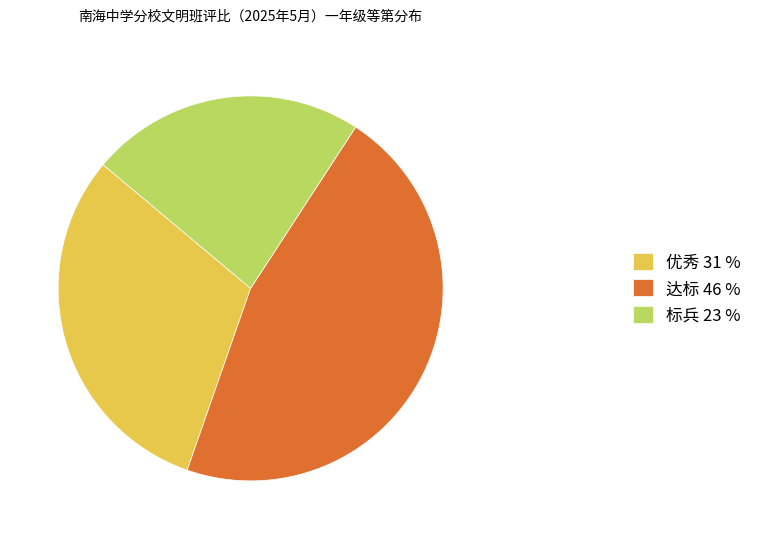

Which slice is the smallest?

标兵